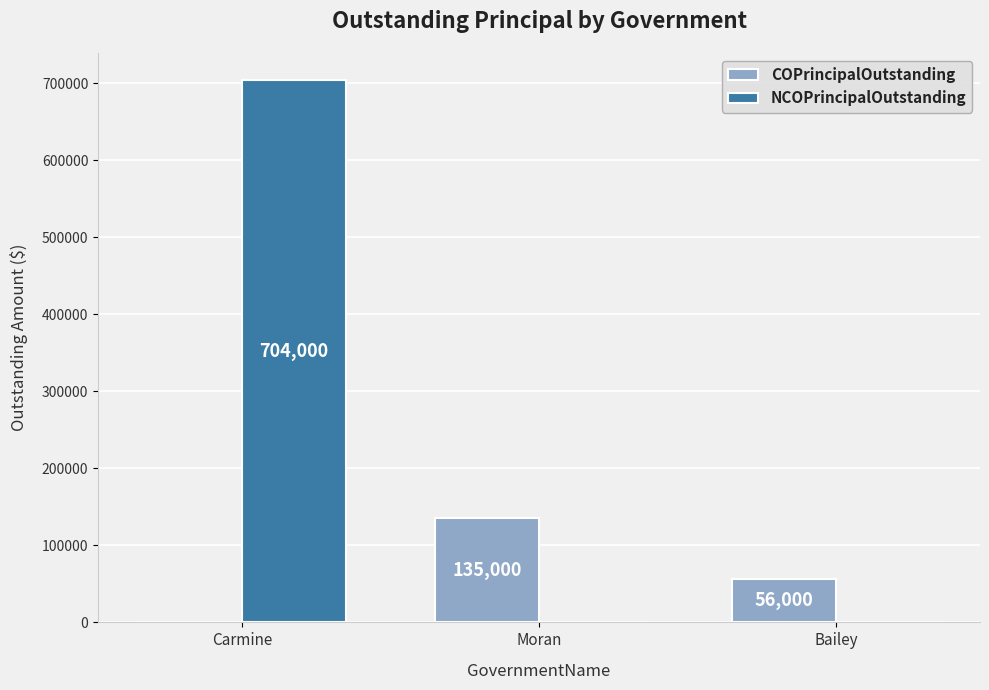

What is the sum of the NCOPrincipalOutstanding values at Carmine and Bailey?

704000